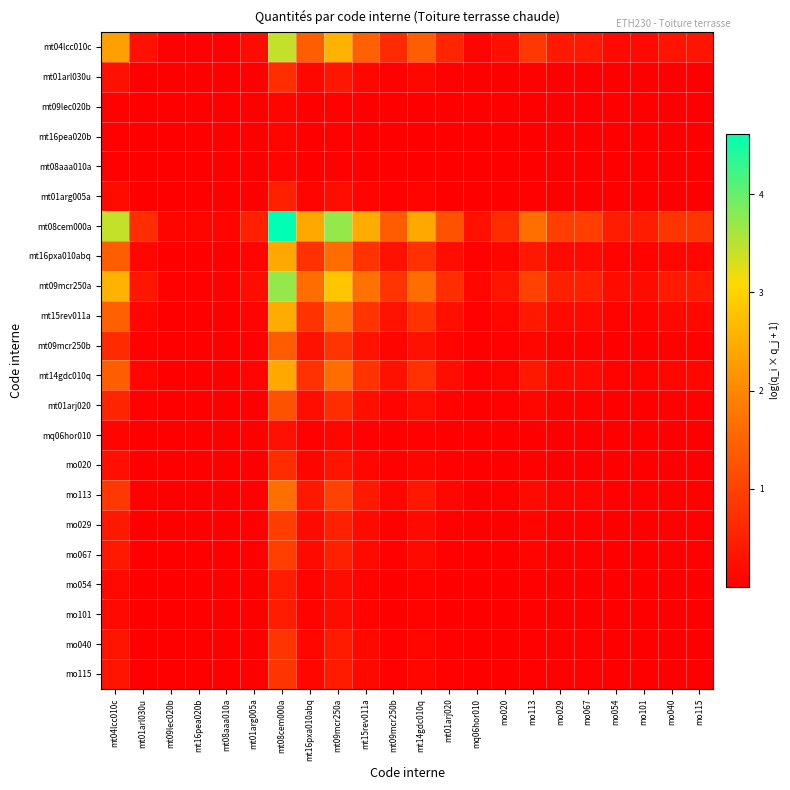

Which has a higher value, mt16pea020b or mt08aaa010a?

mt16pea020b